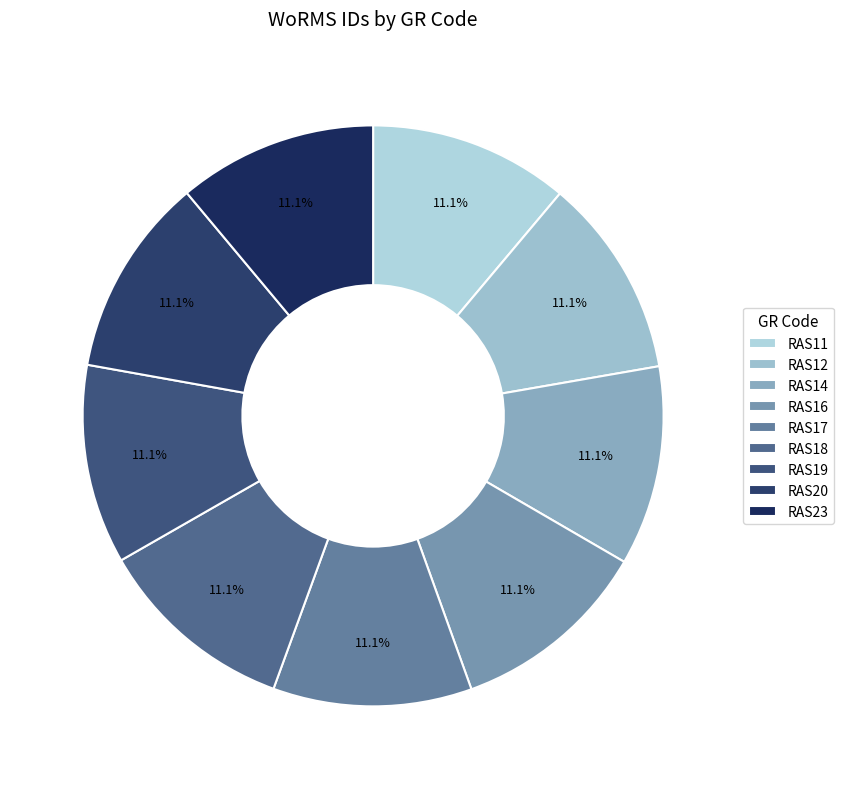

To the nearest percent, what percentage of the pie is RAS14?

11%